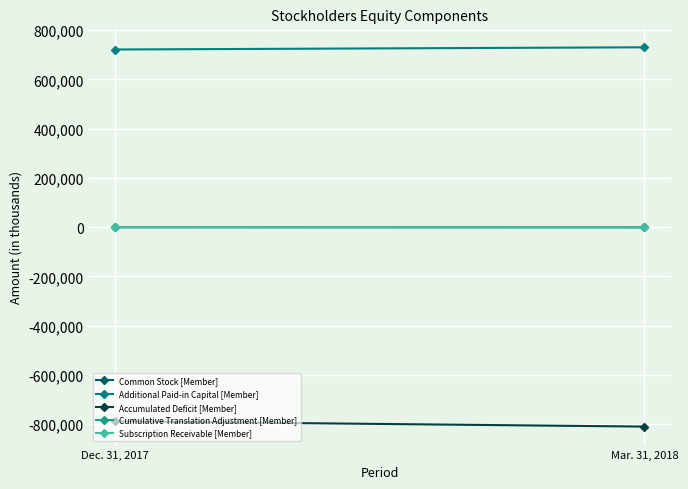

Is it true that Additional Paid-in Capital [Member] equals 1012755 at Mar. 31, 2018?

False